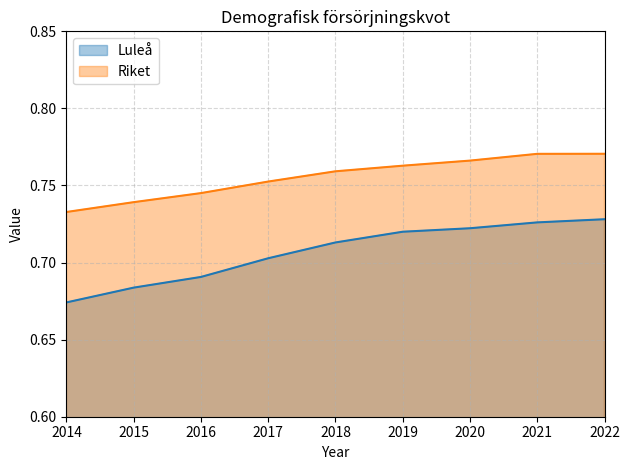

How many Riket values are between 0 and 1?

9